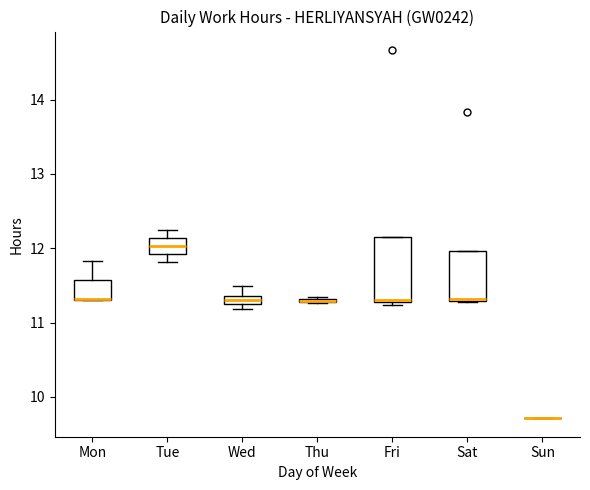

Where is the upper edge of the box for Wed on the y-axis? The values are not printed on the chart, so give them approximately, as read against the axis.

11.4